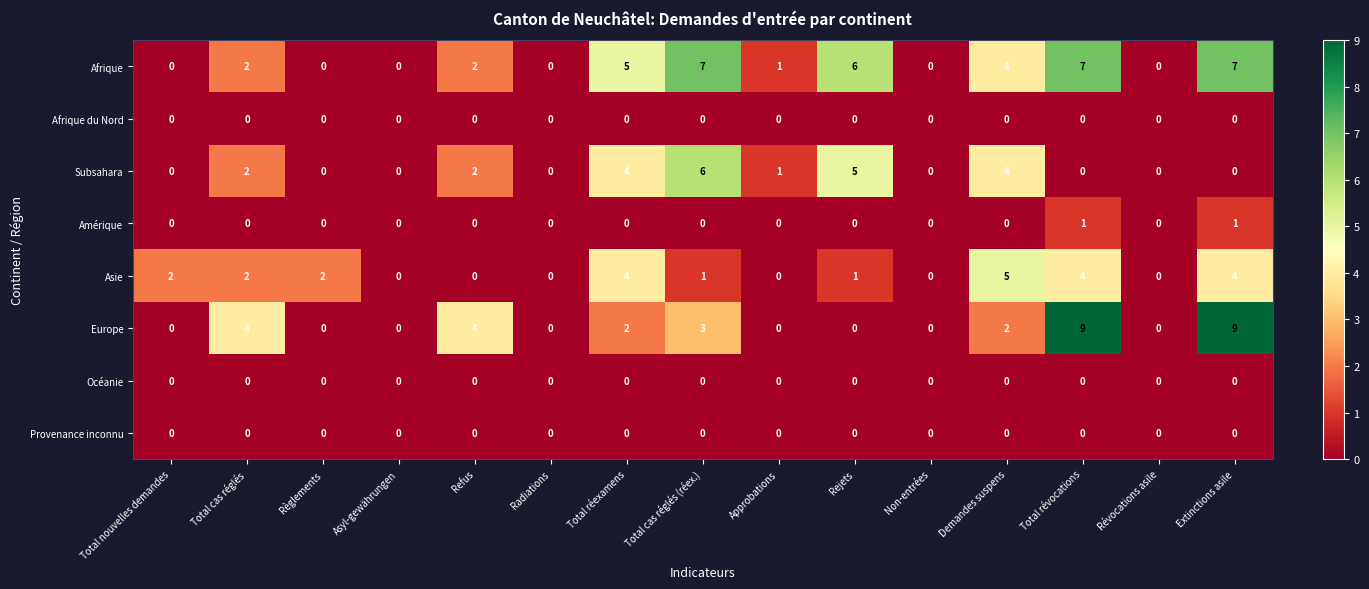

Which series has the largest total across all categories?

Afrique